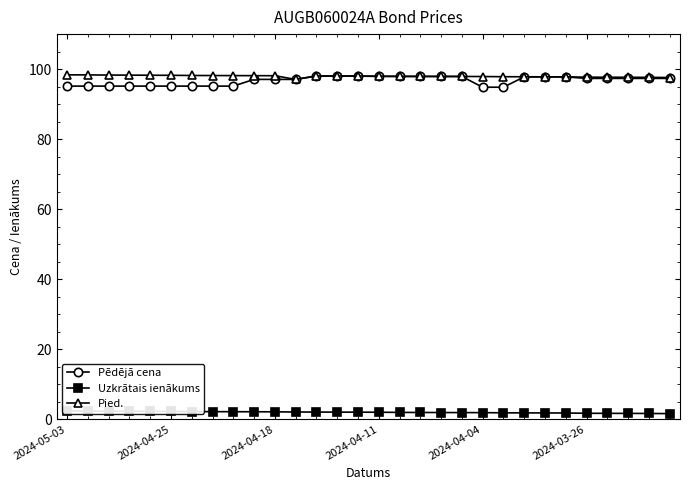

At how many categories does at least one series exceed 7?

30